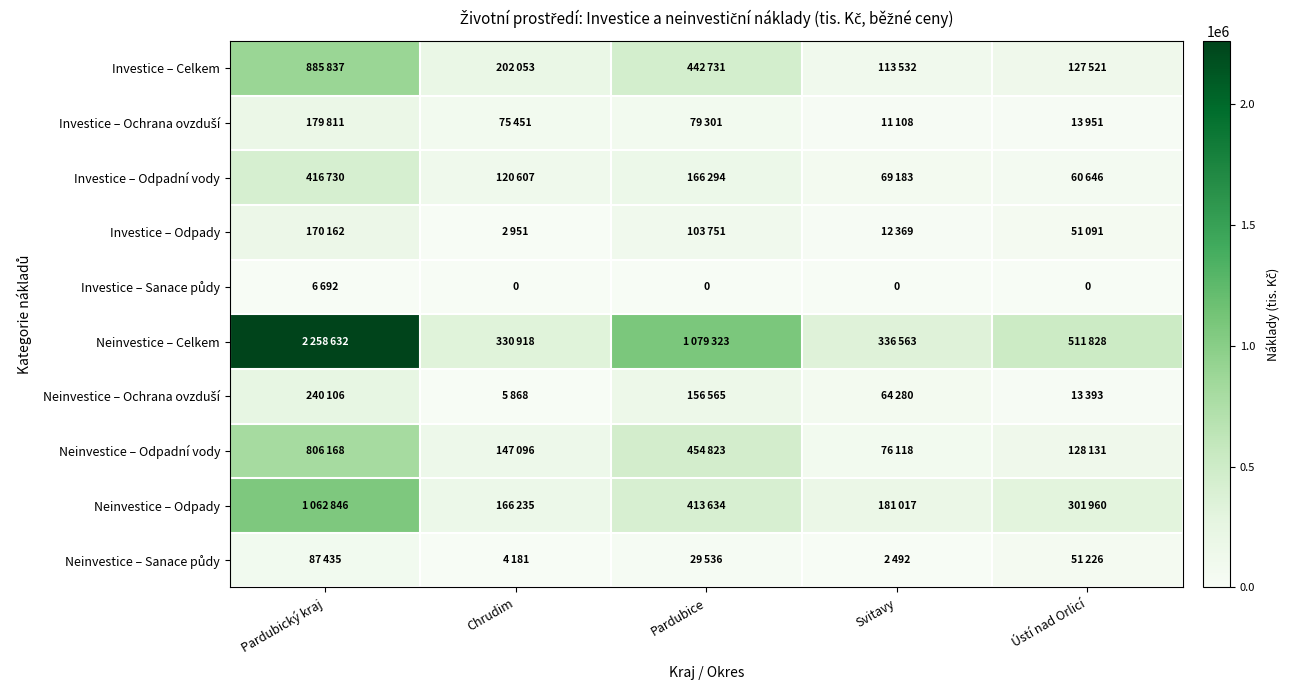

Which category has the highest value in the Neinvestice – Ochrana ovzduší series?

Pardubický kraj